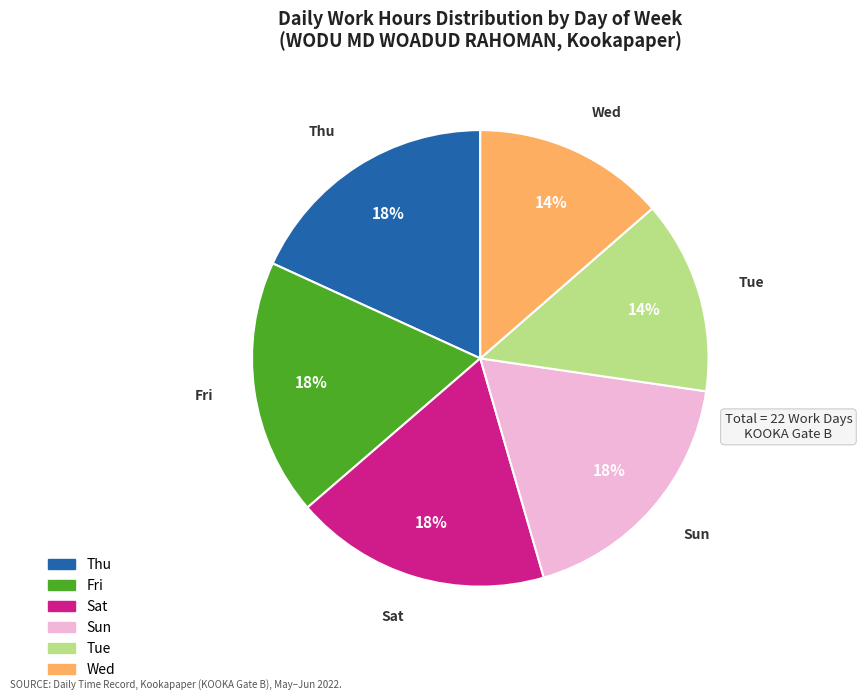

To the nearest percent, what is the average slice percentage?

17%